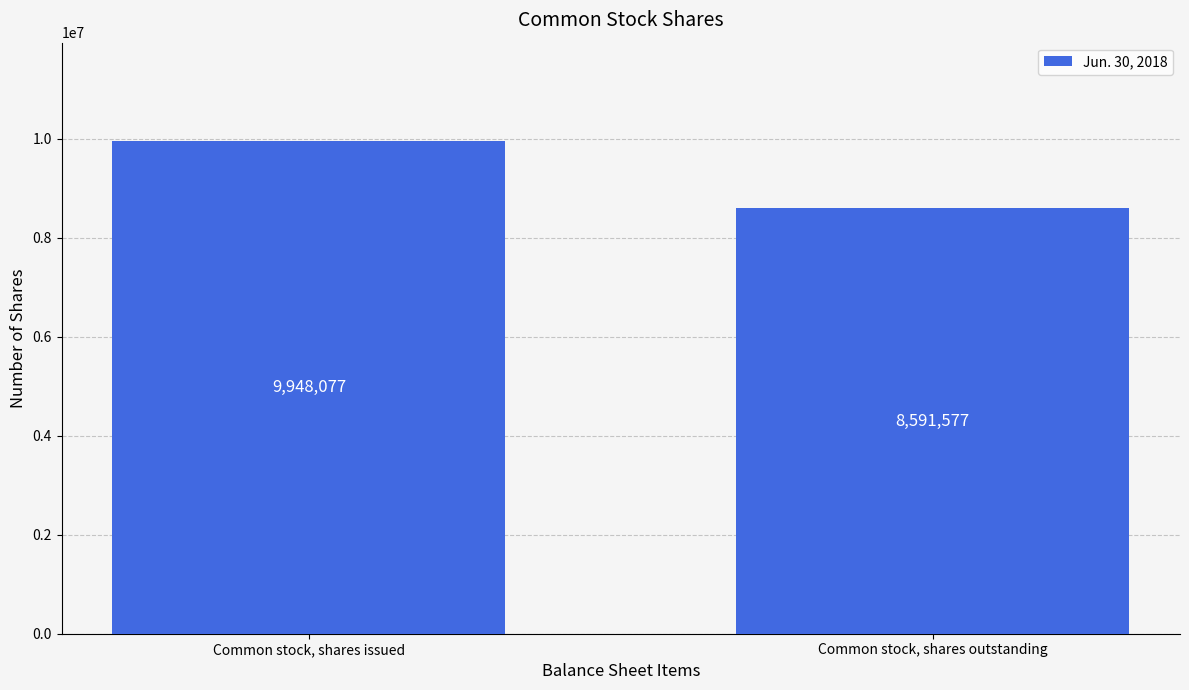

What is the sum of the values at Common stock, shares outstanding and Common stock, shares issued?

18539654